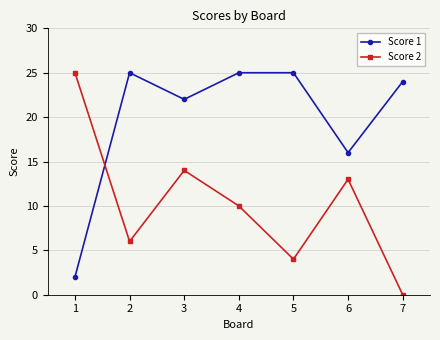

Rank the categories by Score 2 value from highest to lowest.

1, 3, 6, 4, 2, 5, 7